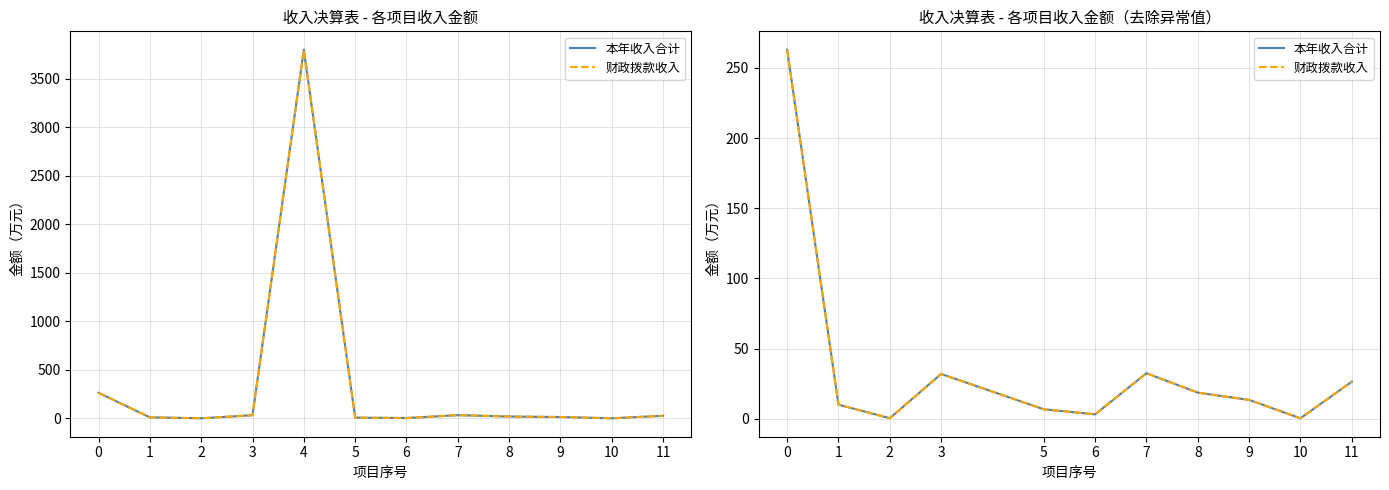

True or false: 本年收入合计 has a value of 15.2 at 11.

False